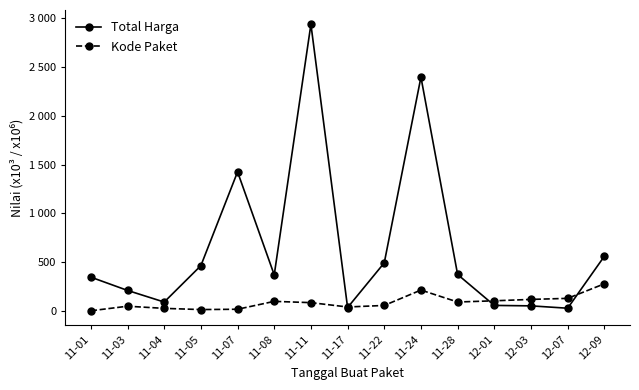

Where is the first local minimum for Total Harga?

11-04